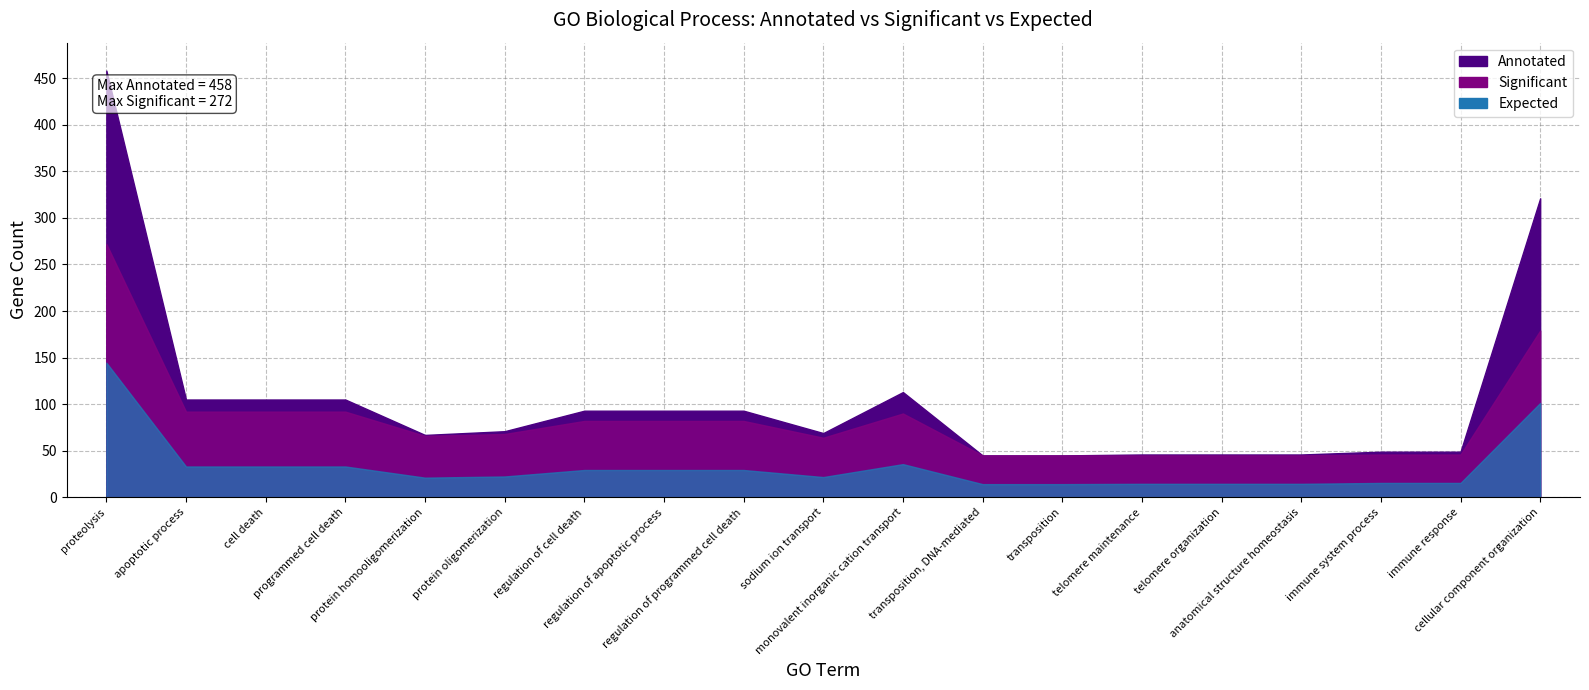

What value does the Annotated series have at monovalent inorganic cation transport?

113.0